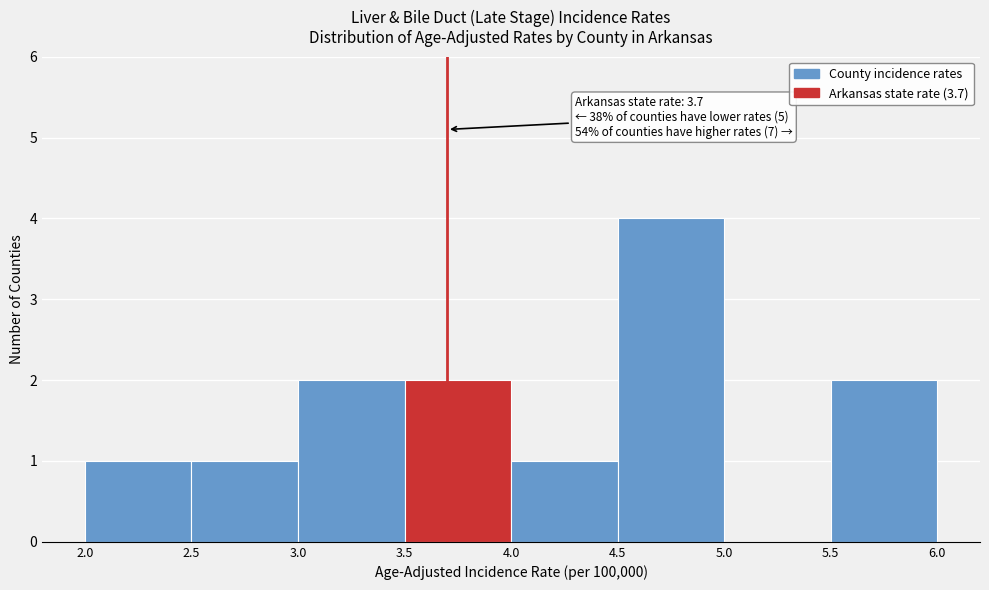

Which range on the x-axis has the tallest bar?

4.5 to 5.0